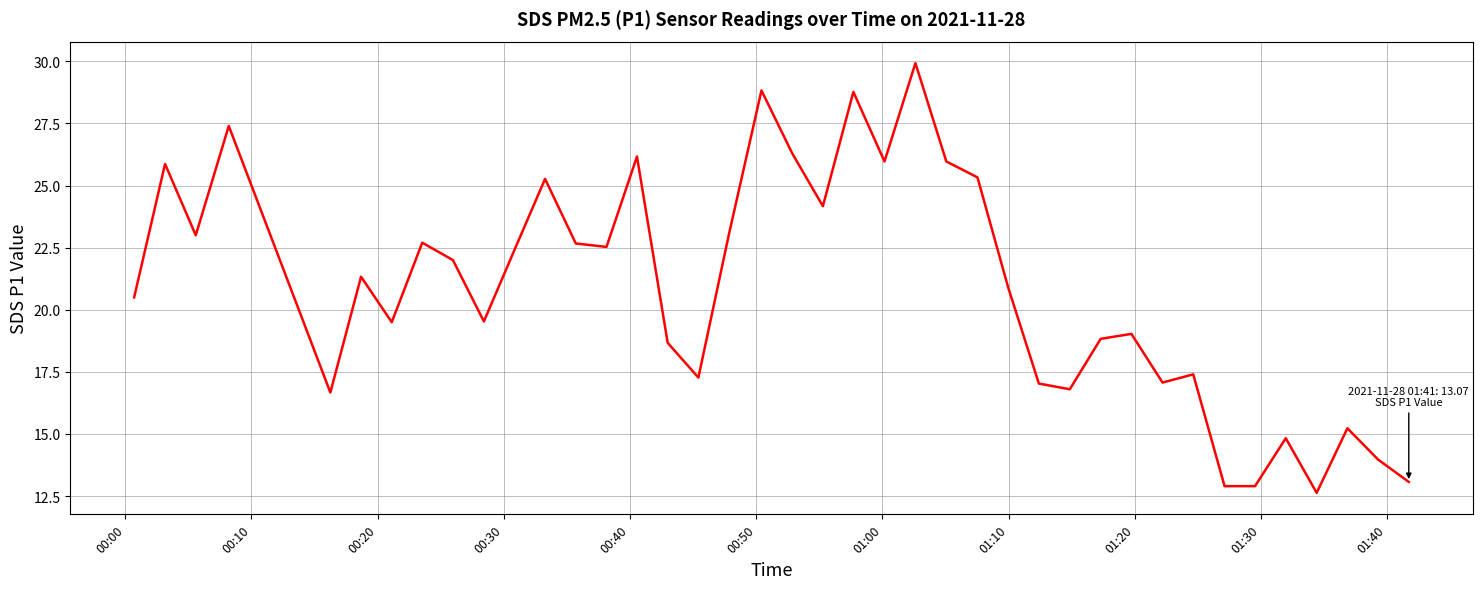

What is the minimum value shown in the chart?

12.6